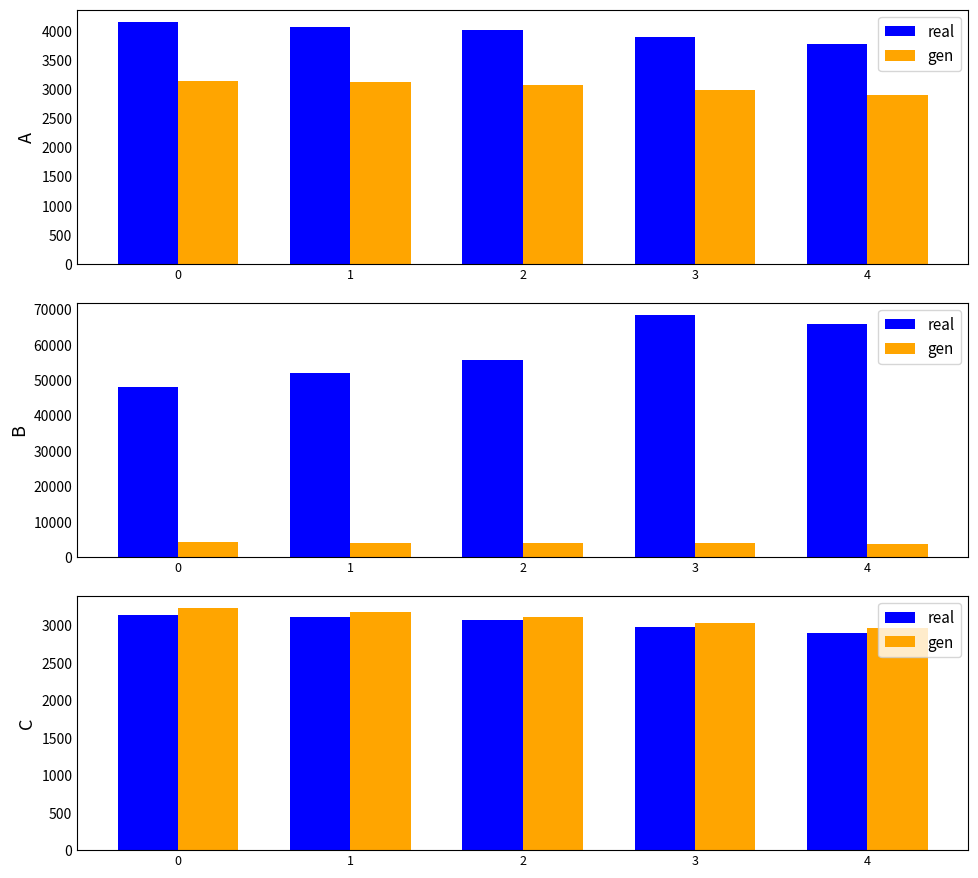

Which label corresponds to the smallest value in the chart?

4